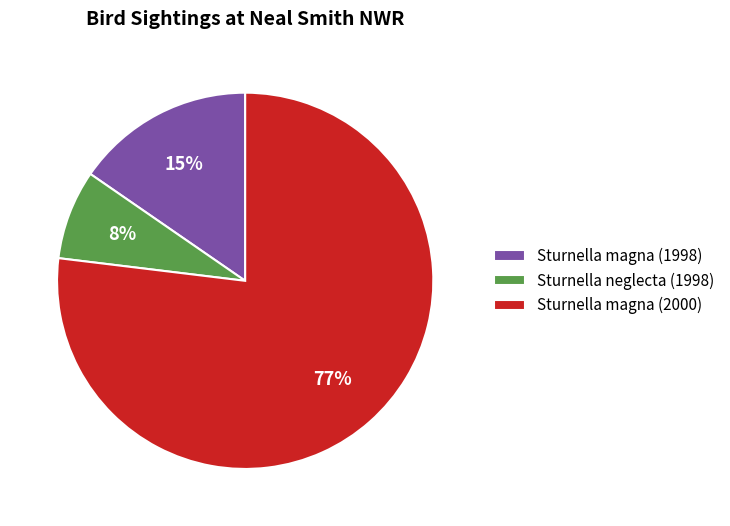

Rank the categories by value from lowest to highest.

Sturnella neglecta (1998), Sturnella magna (1998), Sturnella magna (2000)